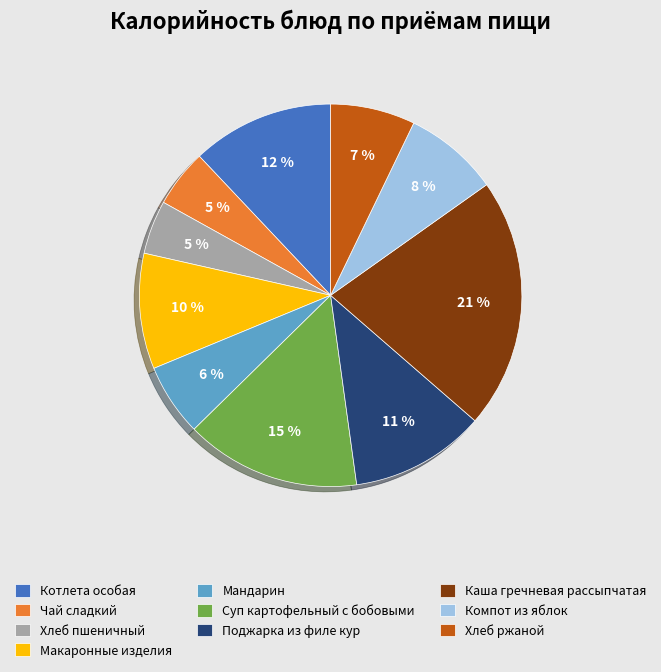

Is it true that Хлеб ржаной is 1% of the pie?

False